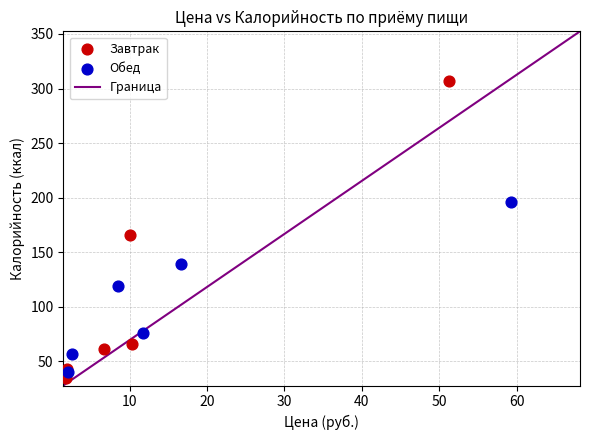

Which series contains the highest Y value?

Завтрак